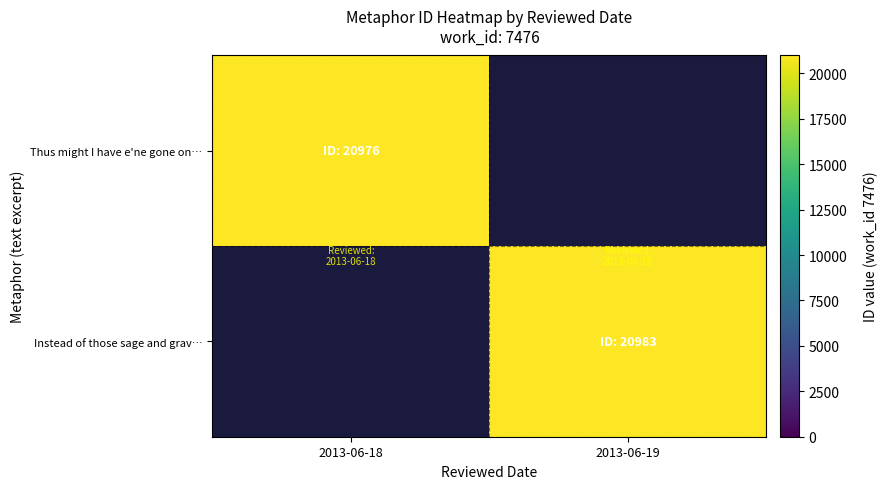

How many distinct data groups are displayed?

2